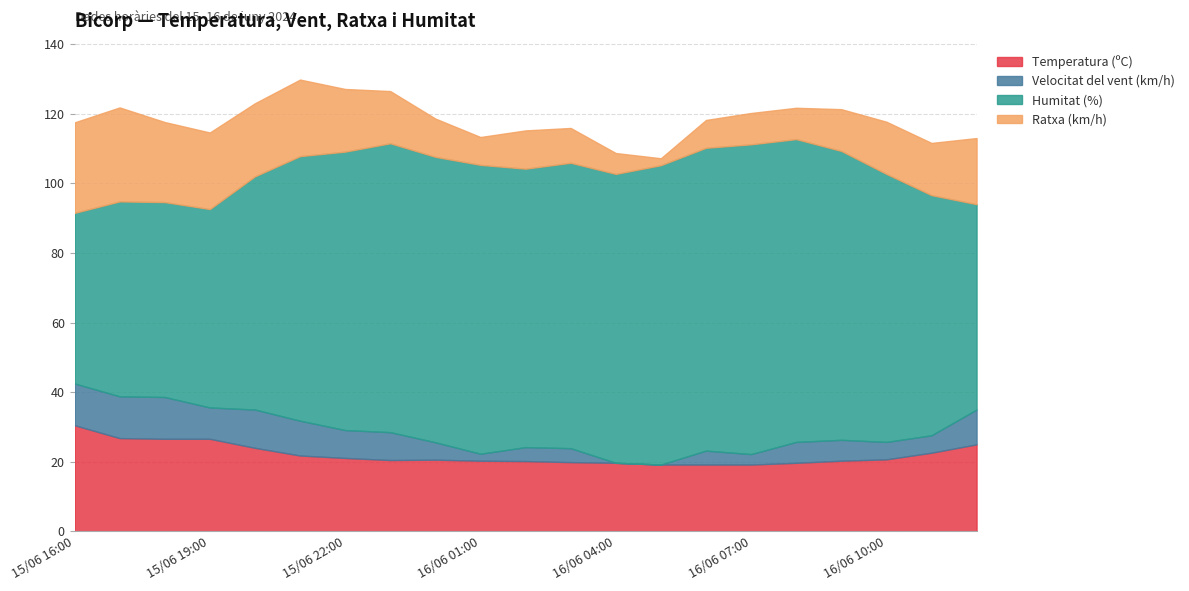

True or false: Ratxa (km/h) and Velocitat del vent (km/h) cross at least once.

False